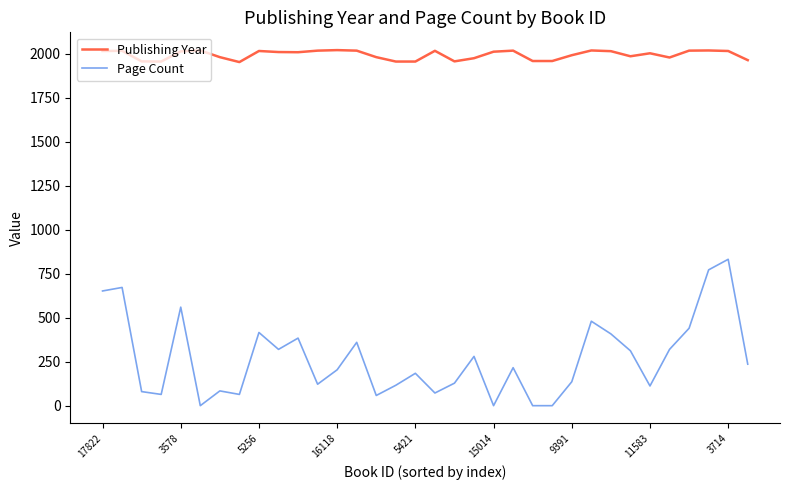

List the series in order of their peak value, lowest first.

Page Count, Publishing Year